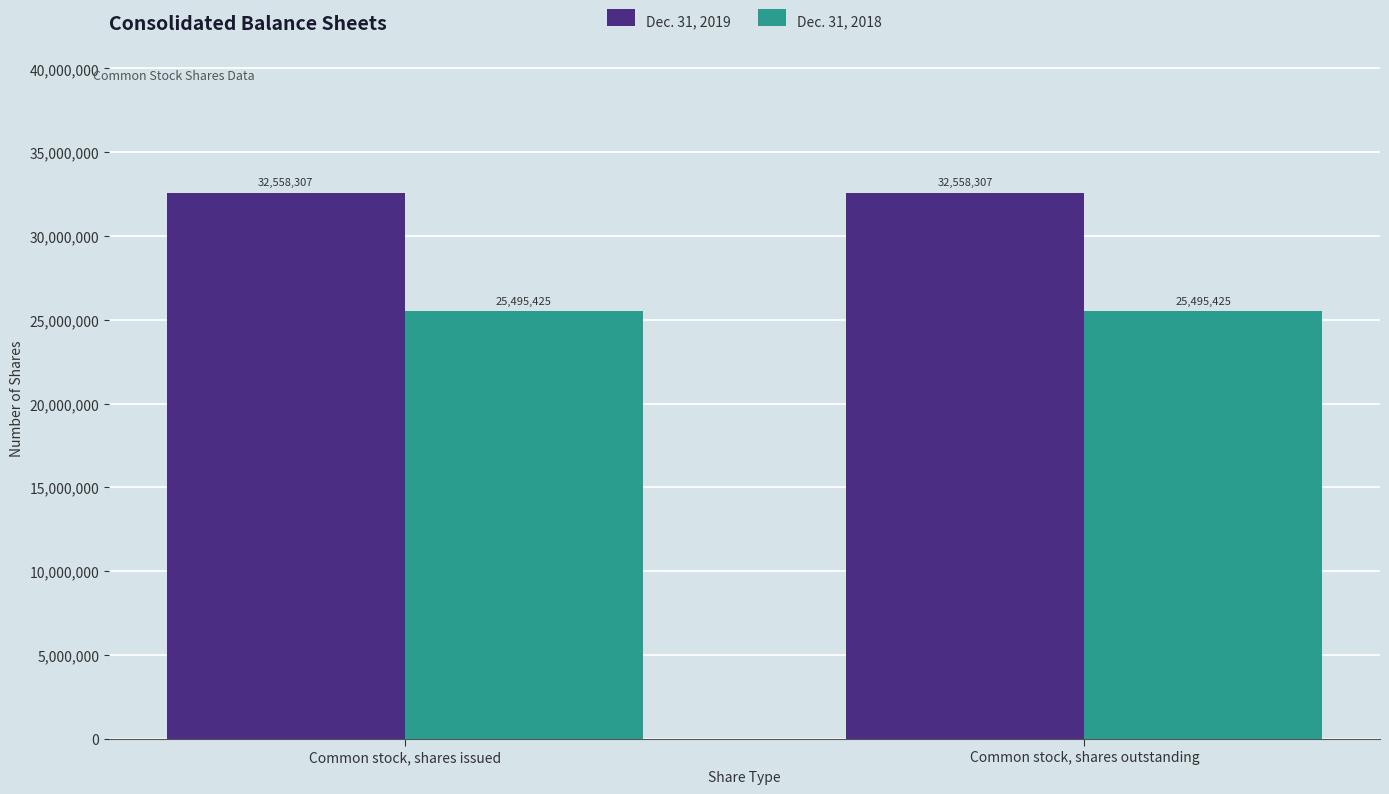

What is the value of the Dec. 31, 2018 bar at the 2nd from the left?

25495425